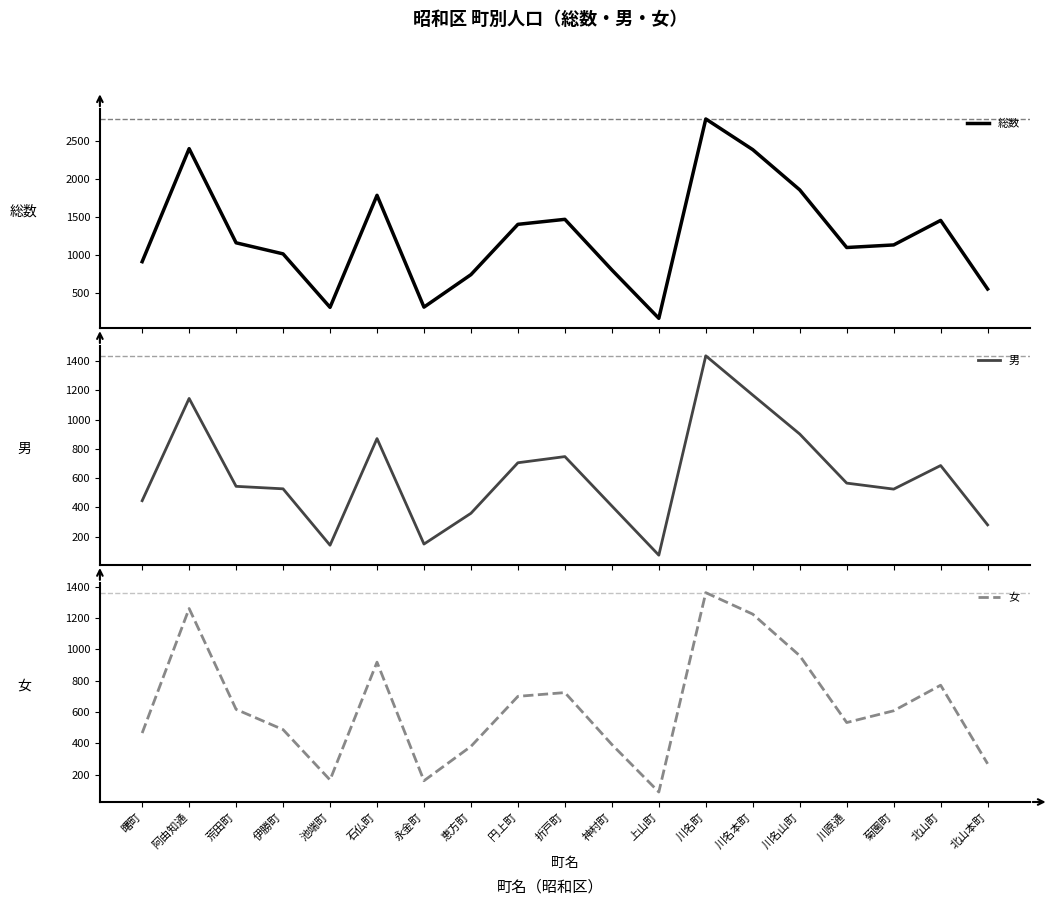

What is the value of the 男 point at the 2nd from the left?

1144